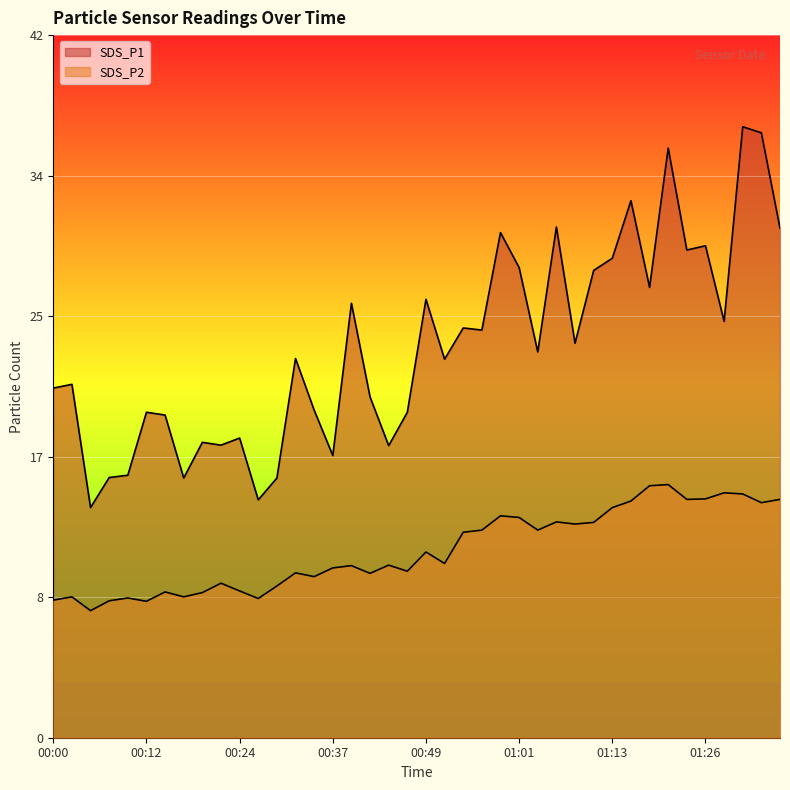

Which series has the widest spread of values?

SDS_P1